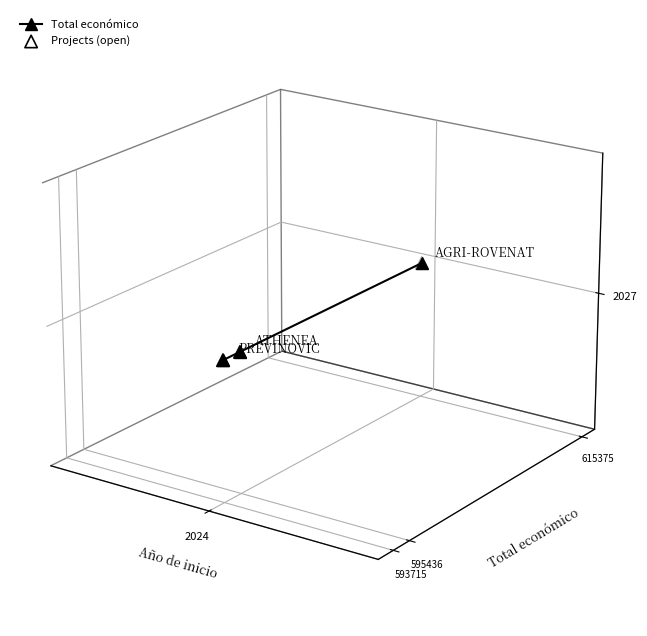

Which series reaches the minimum Y coordinate?

Total económico